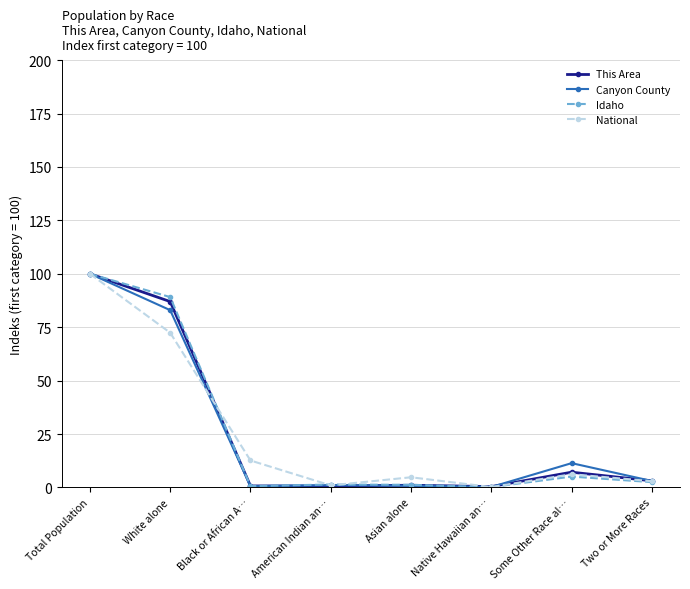

How many interior local valleys does the Canyon County series have?

2